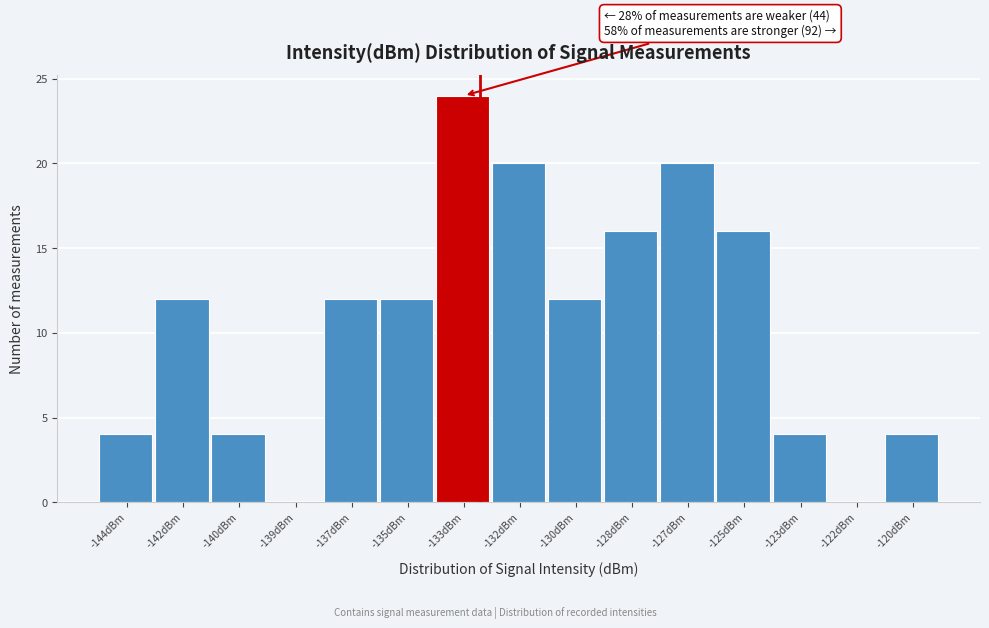

Reading left to right, extract all data points from this chart.

-144dBm=4	-142dBm=12	-140dBm=4	-139dBm=0	-137dBm=12	-135dBm=12	-133dBm=24	-132dBm=20	-130dBm=12	-128dBm=16	-127dBm=20	-125dBm=16	-123dBm=4	-122dBm=0	-120dBm=4